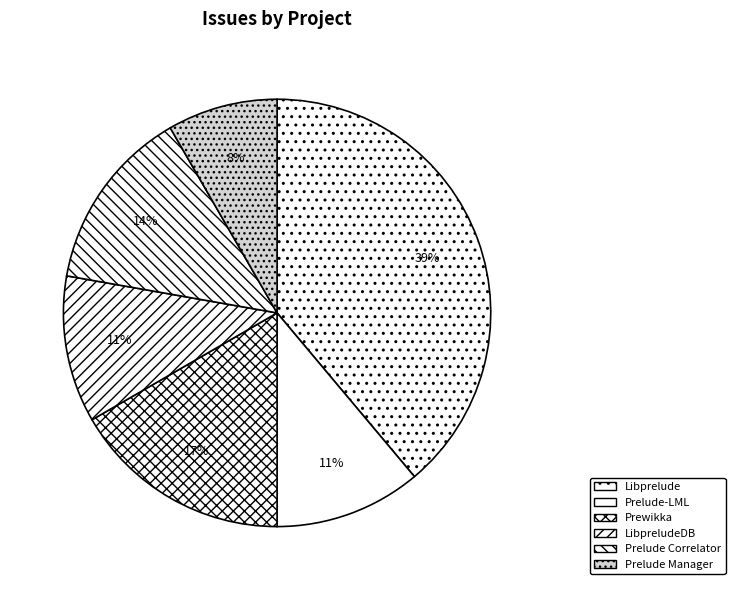

Count the number of slices in the pie.

6